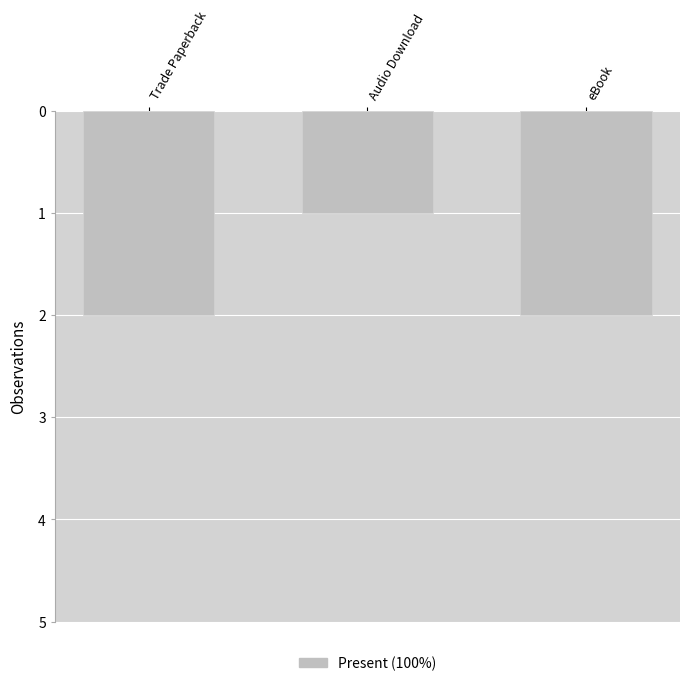

How many bars are there in total?

3